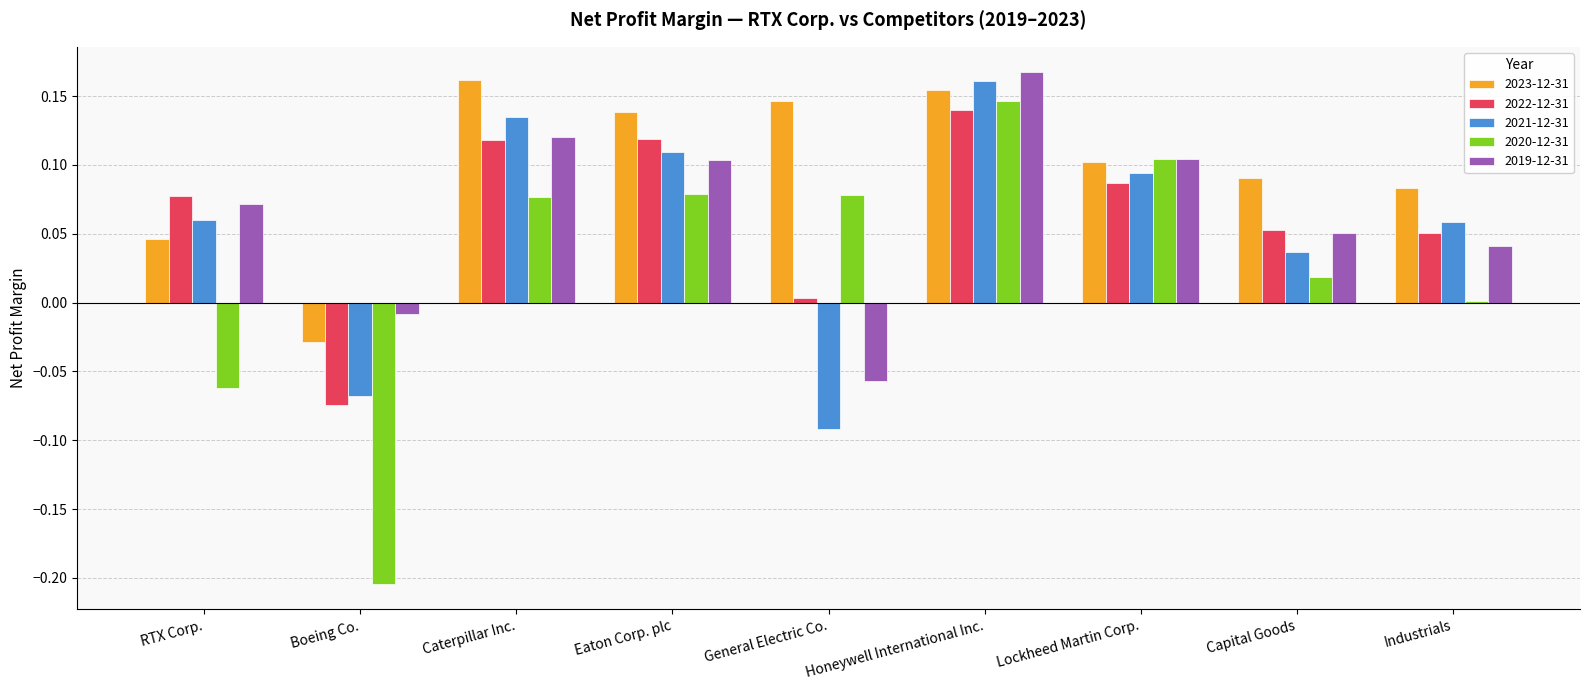

Are the bars grouped side by side (vs. stacked)?

Yes